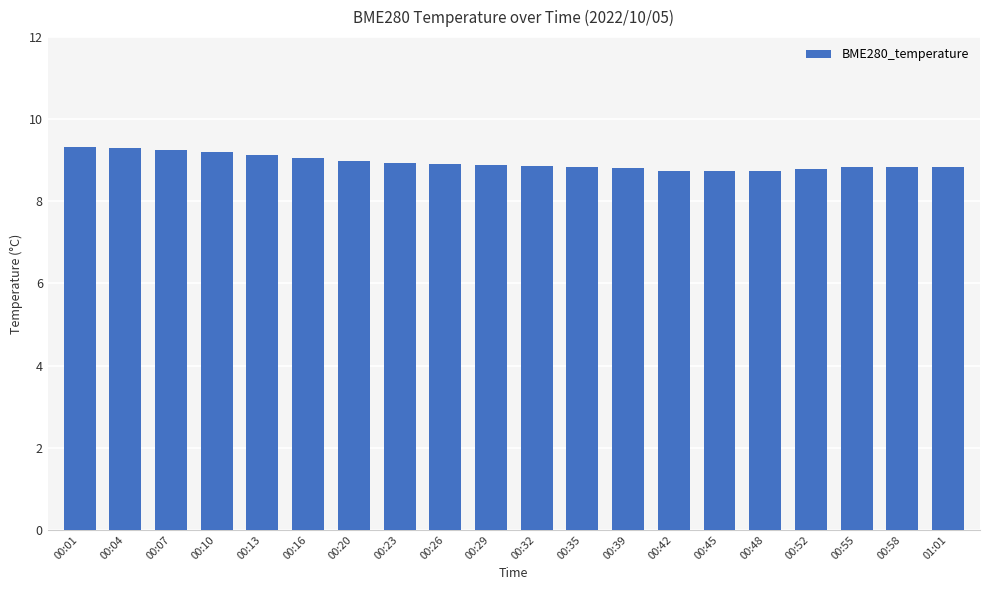

True or false: the data shows 8.7 at 00:45.

True